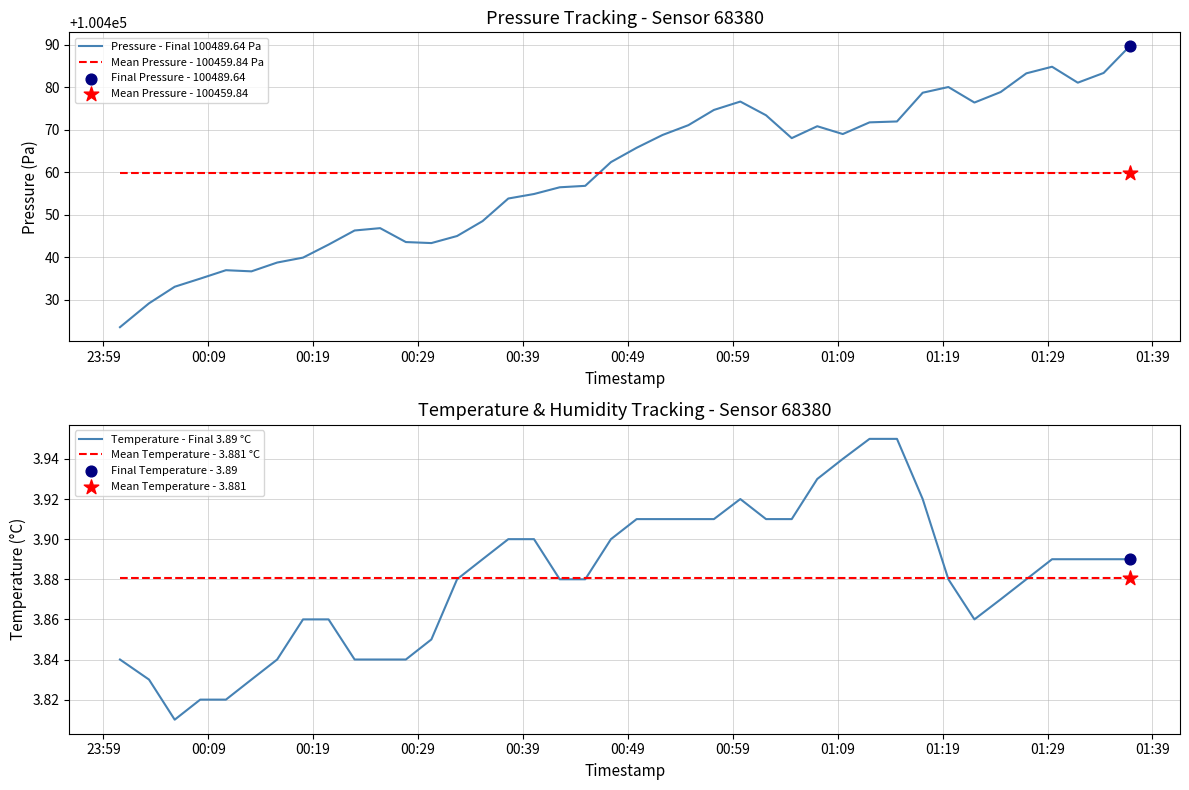

Which series contains the lowest Y value?

temperature